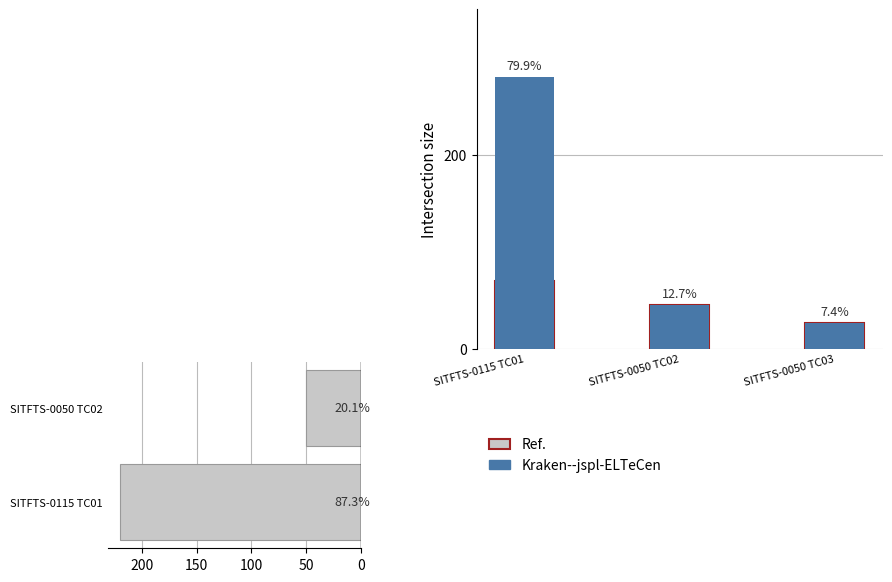

True or false: Kraken--jspl-ELTeCen has a value of 37 at SITFTS-0050 TC03.

False